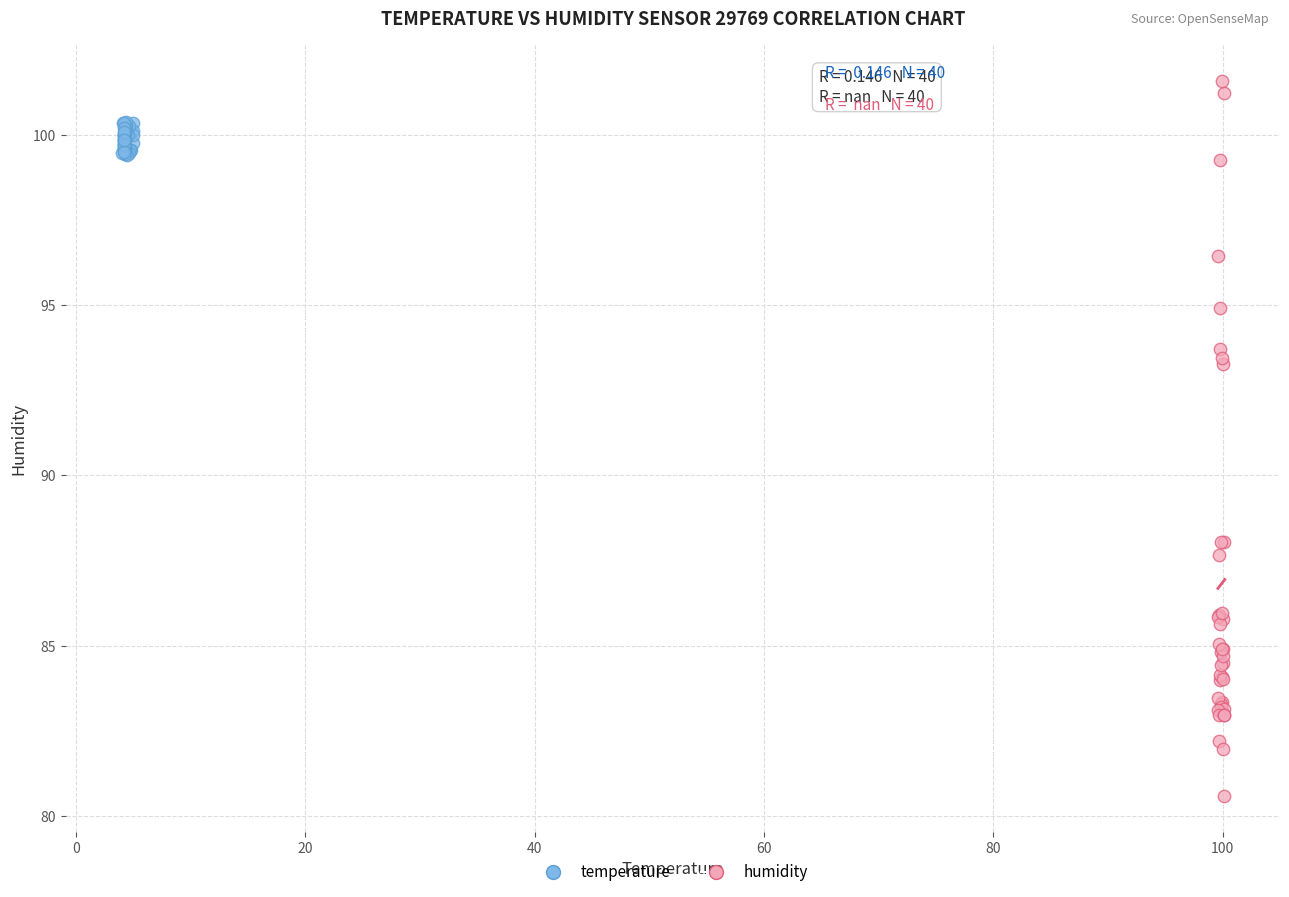

Which series contains the highest Y value?

humidity